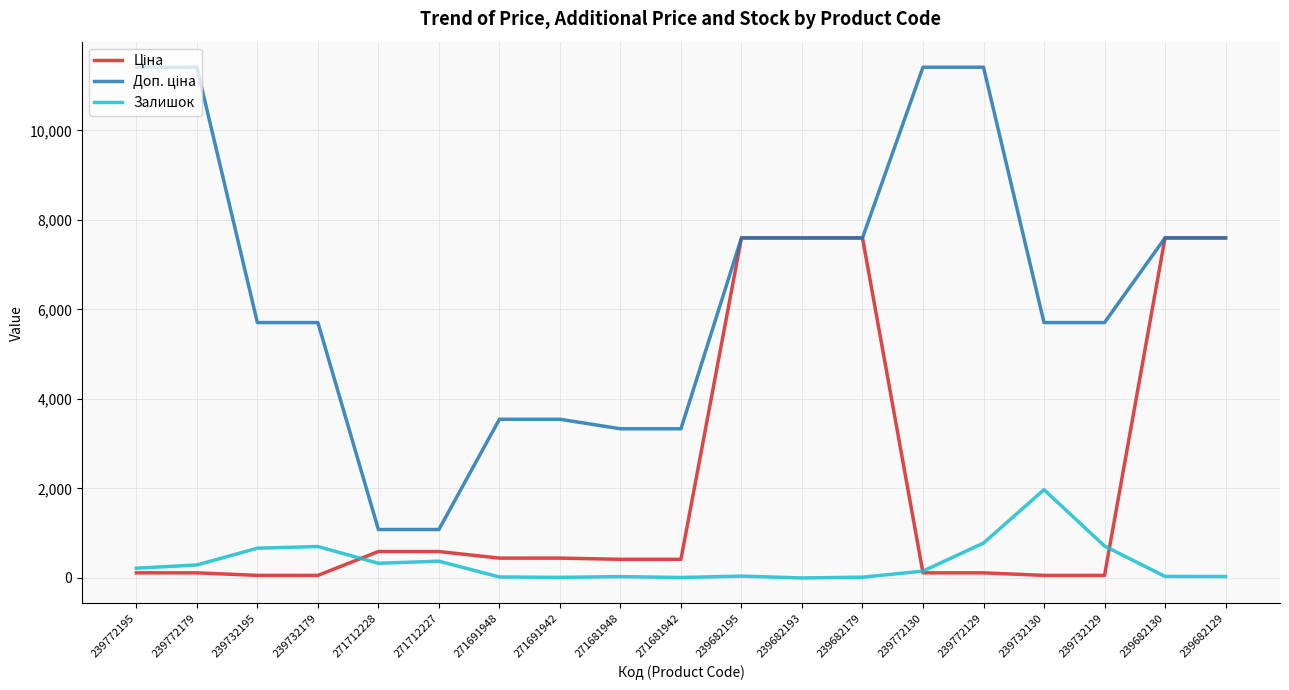

What is the maximum value shown in the chart?

11410.0